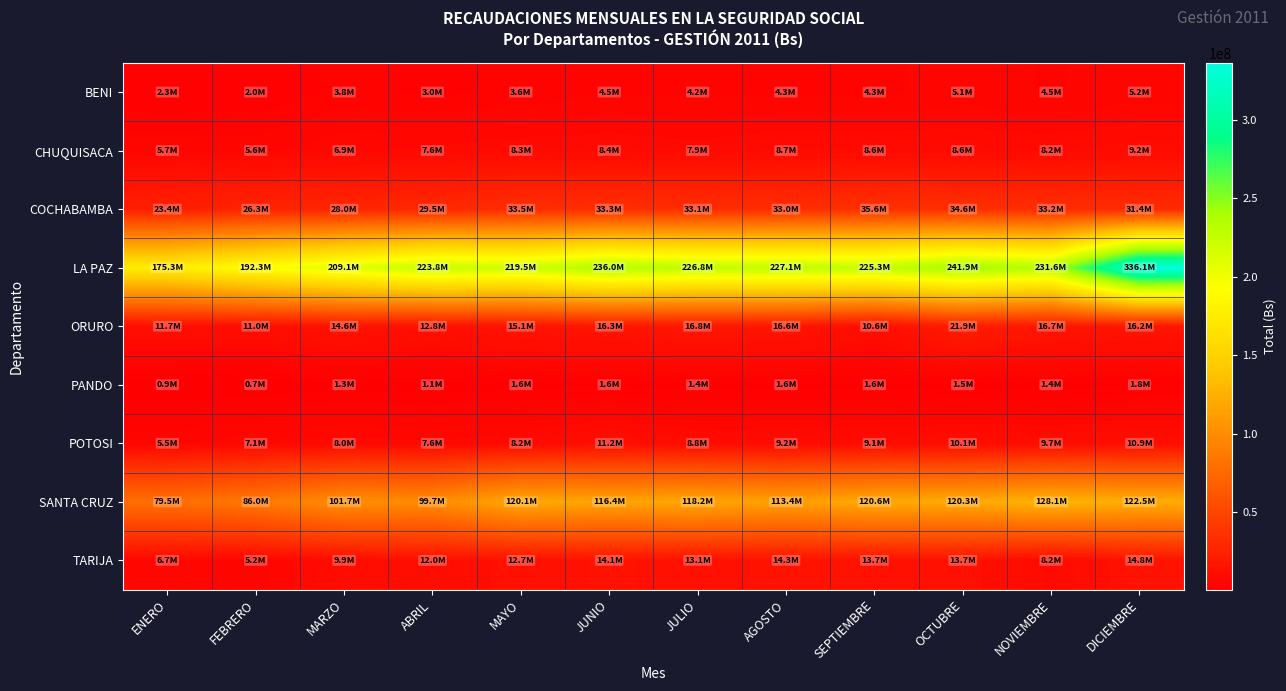

What is the spread (max minus min) of values at SEPTIEMBRE?

223761667.1